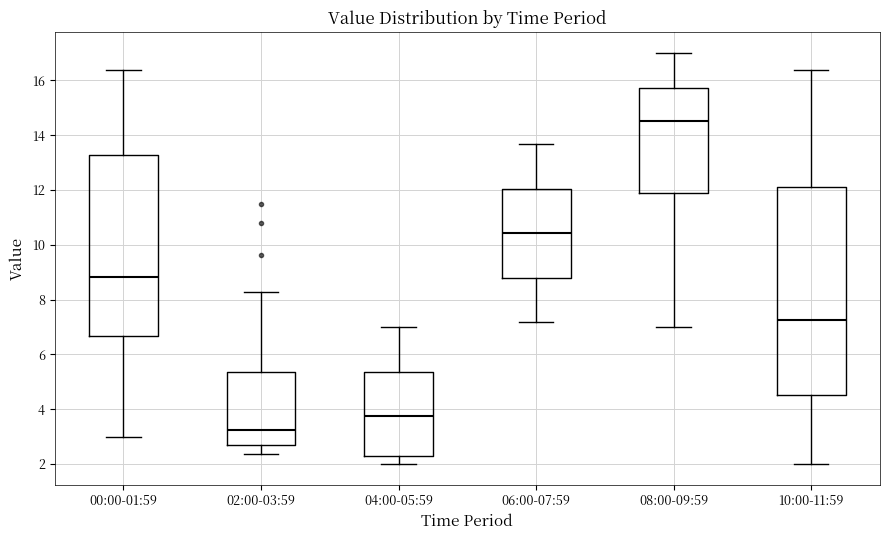

Which box is the tallest, from its lower edge to its upper edge?

10:00-11:59